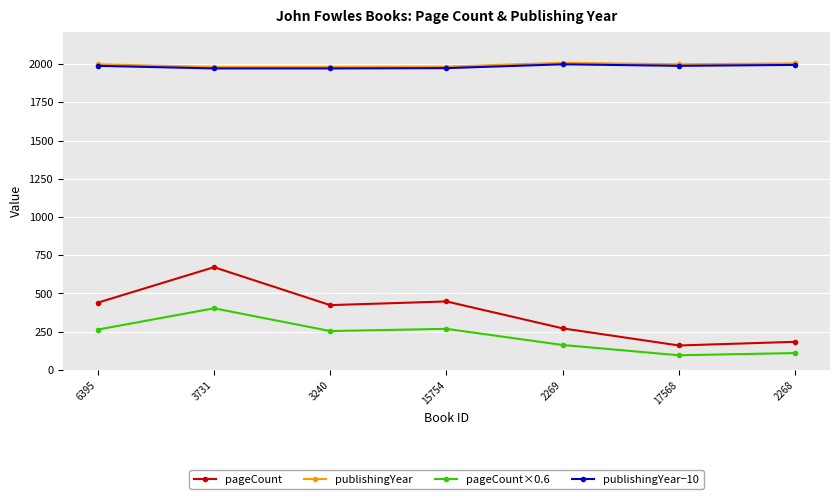

How many data points in pageCount are less than 424?

3